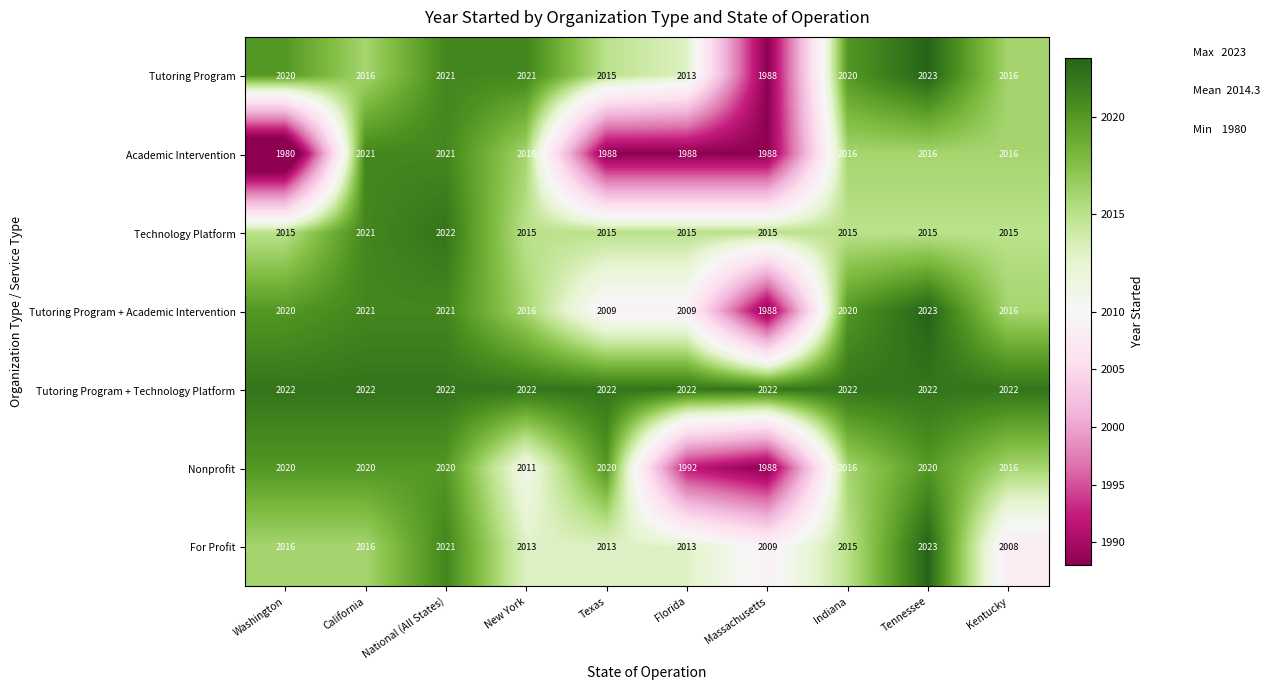

What is the difference between the highest and lowest values at Washington?

42